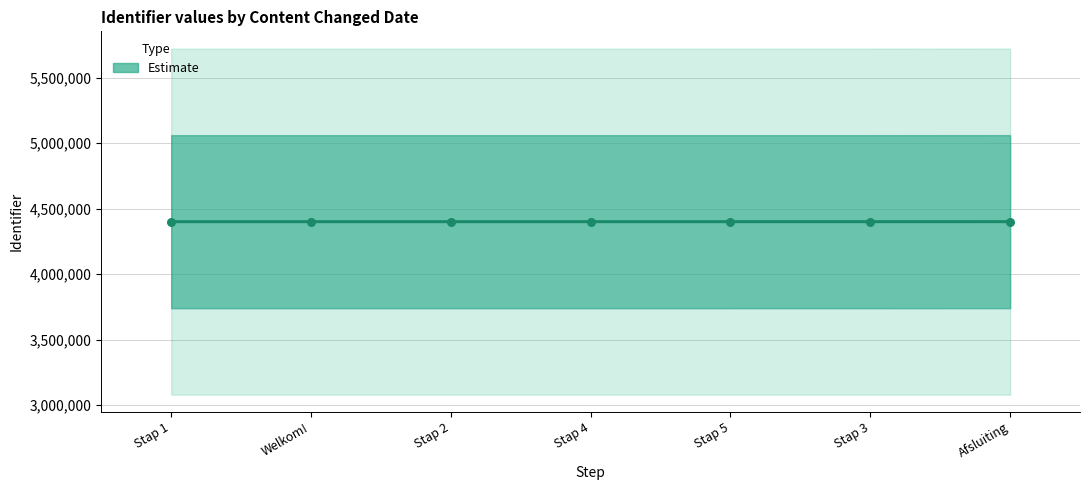

What is the change in value from Stap 1 to Stap 3?

+44